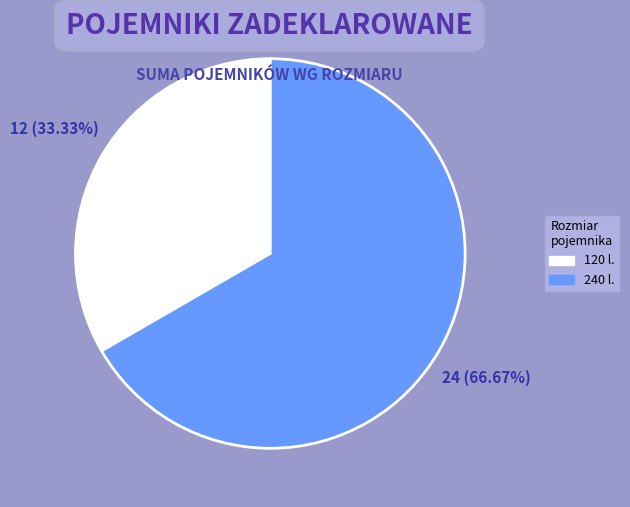

Count the number of slices in the pie.

2